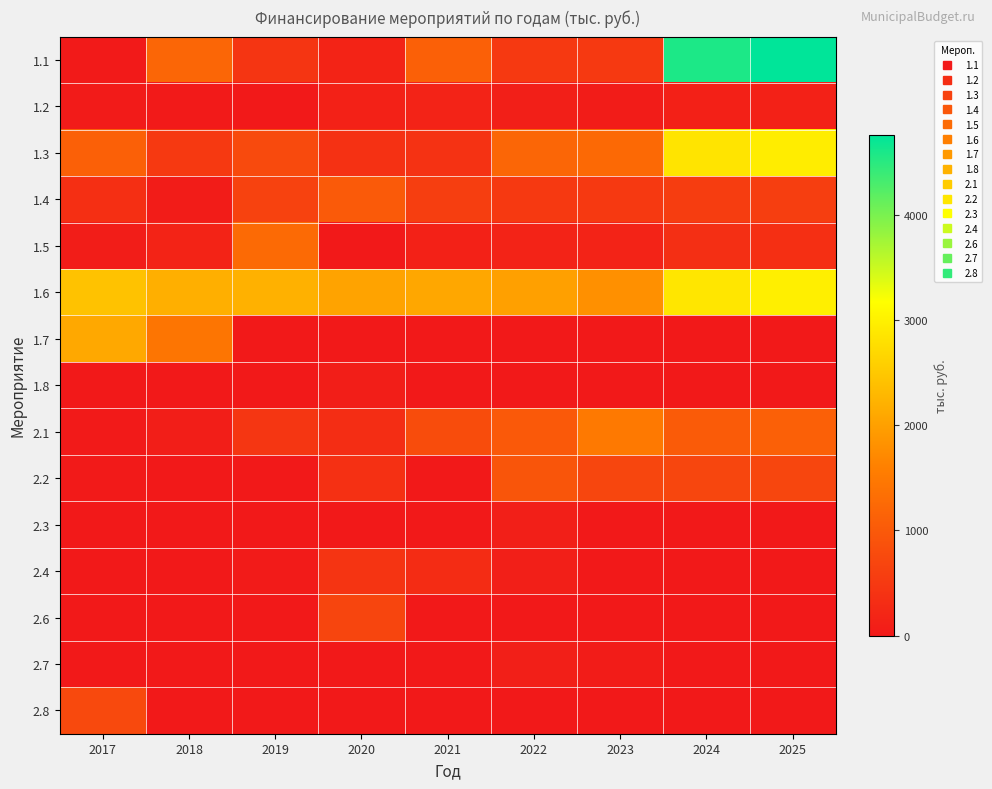

Reading right to left, what are all the values shown in this chart?

1.1: 2025=4763.0	2024=4584.2	2023=500.0	2022=500.0	2021=1114.3	2020=166.4	2019=436.1	2018=1196.6	2017=15.1
1.2: 2025=121.3	2024=116.8	2023=50.0	2022=100.0	2021=150.0	2020=123.0	2019=6.0	2018=12.7	2017=28.5
1.3: 2025=2950.1	2024=2839.4	2023=1245.6	2022=1191.8	2021=393.6	2020=374.1	2019=769.3	2018=508.8	2017=1100.1
1.4: 2025=582.8	2024=560.9	2023=500.0	2022=500.0	2021=573.1	2020=1021.7	2019=636.5	2018=52.5	2017=346.0
1.5: 2025=350.0	2024=336.8	2023=150.0	2022=150.0	2021=137.5	2020=1.4	2019=1264.8	2018=164.3	2017=62.1
1.6: 2025=2983.7	2024=2871.7	2023=1800.0	2022=2000.0	2021=2084.5	2020=2036.0	2019=2206.5	2018=2188.7	2017=2420.0
1.7: 2025=0.0	2024=0.0	2023=0.0	2022=0.0	2021=0.0	2020=0.0	2019=0.0	2018=1424.7	2017=2097.0
1.8: 2025=0.0	2024=0.0	2023=0.0	2022=0.0	2021=0.0	2020=89.5	2019=0.0	2018=0.0	2017=0.0
2.1: 2025=1104.9	2024=1037.0	2023=1500.0	2022=1000.0	2021=791.1	2020=315.5	2019=462.9	2018=75.8	2017=13.1
2.2: 2025=700.0	2024=700.0	2023=700.0	2022=940.0	2021=0.0	2020=366.2	2019=0.0	2018=0.0	2017=10.1
2.3: 2025=0.0	2024=0.0	2023=0.0	2022=100.0	2021=0.0	2020=0.0	2019=0.0	2018=0.0	2017=0.1
2.4: 2025=0.0	2024=0.0	2023=0.0	2022=100.0	2021=300.2	2020=421.0	2019=36.1	2018=0.0	2017=0.1
2.6: 2025=0.0	2024=0.0	2023=0.0	2022=0.0	2021=0.0	2020=680.0	2019=0.0	2018=0.0	2017=0.0
2.7: 2025=0.0	2024=0.0	2023=50.0	2022=100.0	2021=7.0	2020=0.0	2019=0.0	2018=0.0	2017=0.0
2.8: 2025=0.0	2024=0.0	2023=0.0	2022=0.0	2021=0.0	2020=0.0	2019=0.0	2018=0.0	2017=748.0